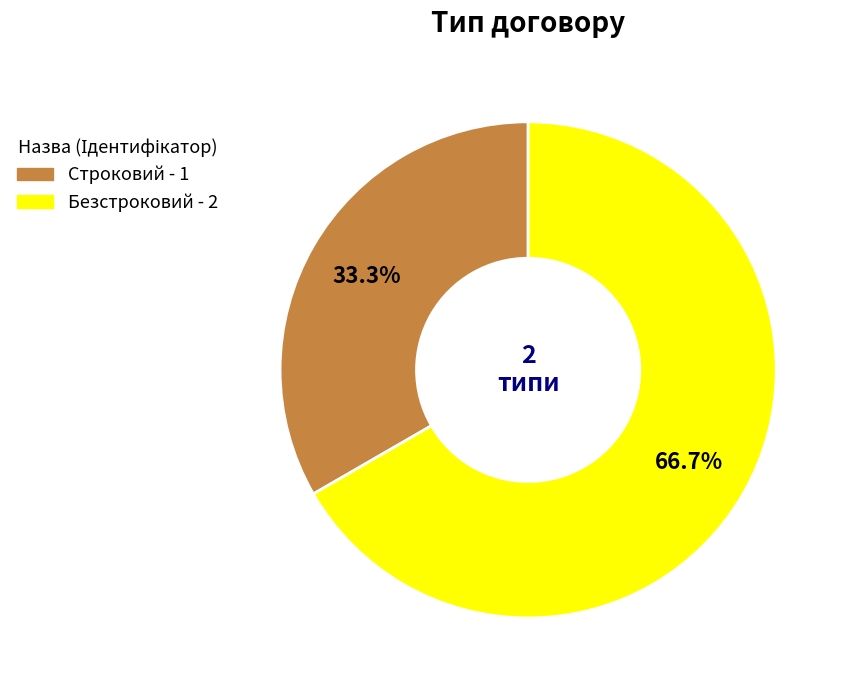

Count the number of slices in the pie.

2